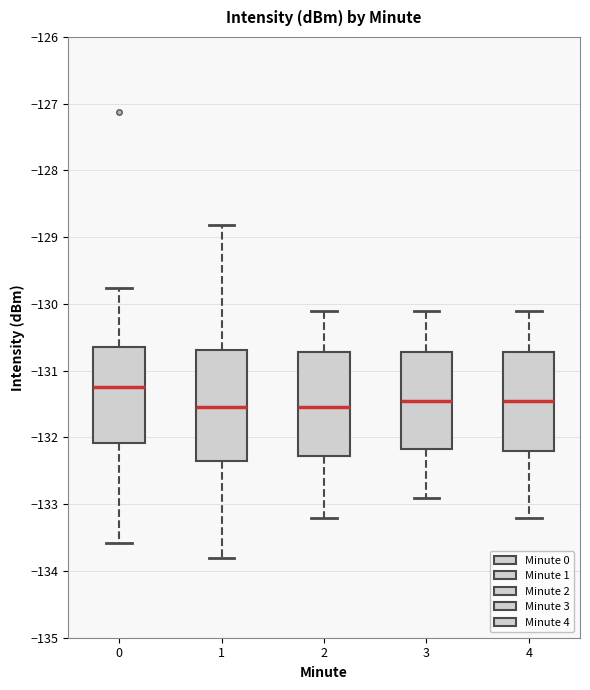

Reading left to right, read every box against the y-axis: the position of its median line, the range the box covers, and the ends of its whiskers. The values are not printed on the chart, so give them approximately, as read against the axis.

0: median -131.2, box -132.1 to -130.6, whiskers -133.6 to -129.8
1: median -131.5, box -132.3 to -130.7, whiskers -133.8 to -128.8
2: median -131.5, box -132.3 to -130.7, whiskers -133.2 to -130.1
3: median -131.4, box -132.2 to -130.7, whiskers -132.9 to -130.1
4: median -131.4, box -132.2 to -130.7, whiskers -133.2 to -130.1